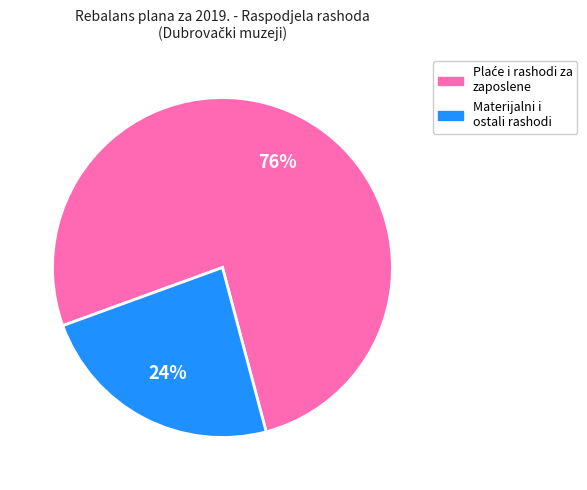

Does any single category account for the majority?

Yes